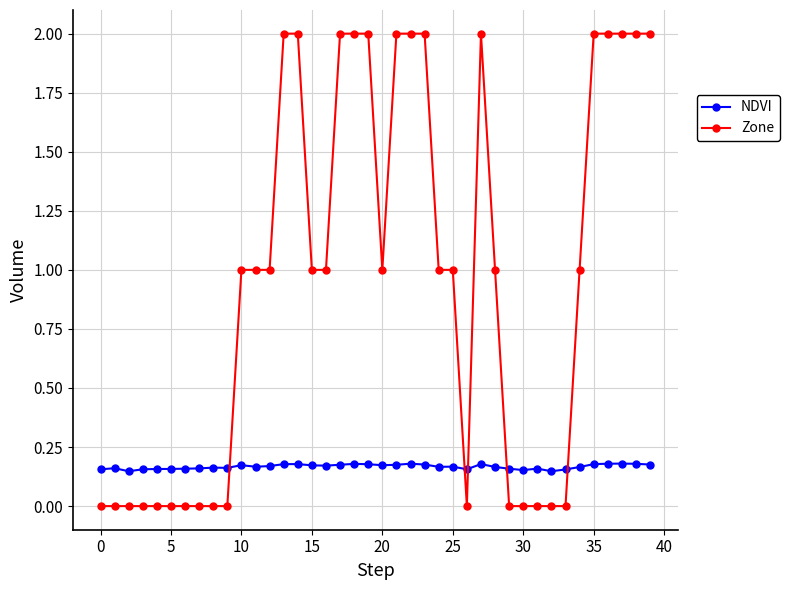

What is the value of the Zone point at the 24th from the left?

2.0